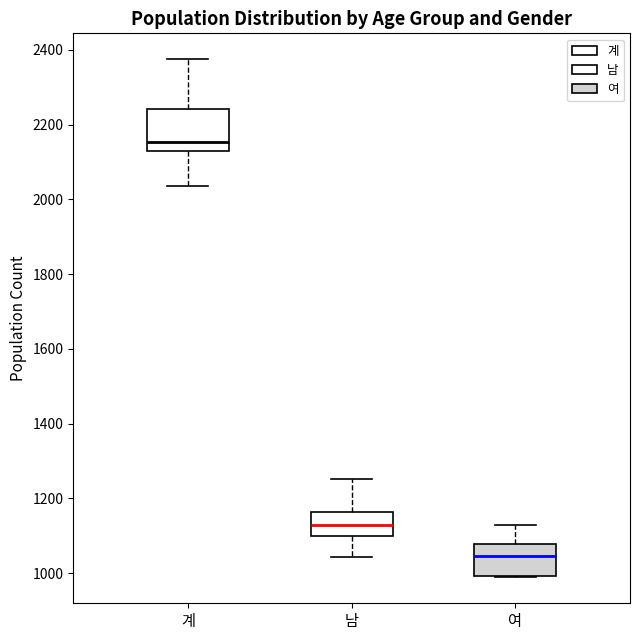

Reading left to right, read every box against the y-axis: the position of its median line, the range the box covers, and the ends of its whiskers. The values are not printed on the chart, so give them approximately, as read against the axis.

계: median 2160, box 2120 to 2240, whiskers 2040 to 2380
남: median 1120, box 1100 to 1160, whiskers 1040 to 1260
여: median 1040, box 1000 to 1080, whiskers 980 to 1120